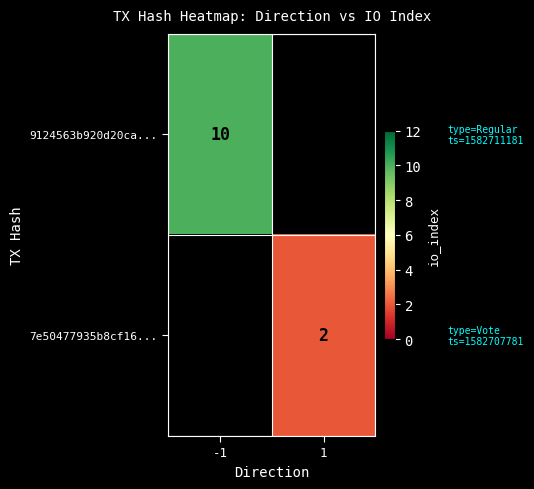

True or false: 7e50477935b8cf16... has a value of 0 at 1.

False